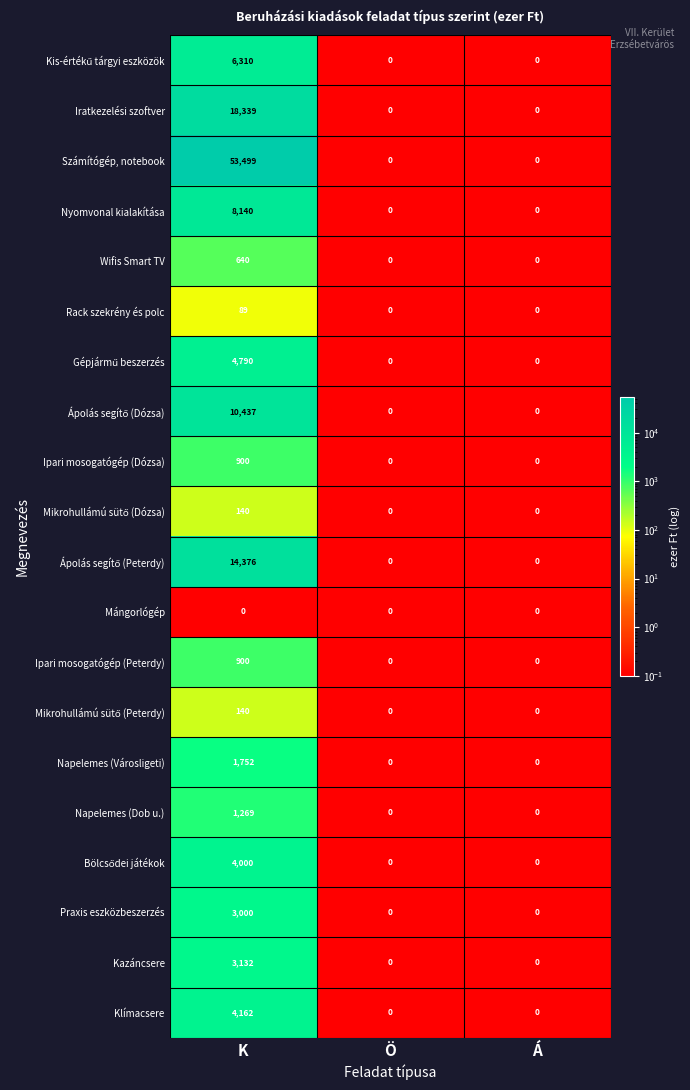

At which category is the sum across all series the highest?

K